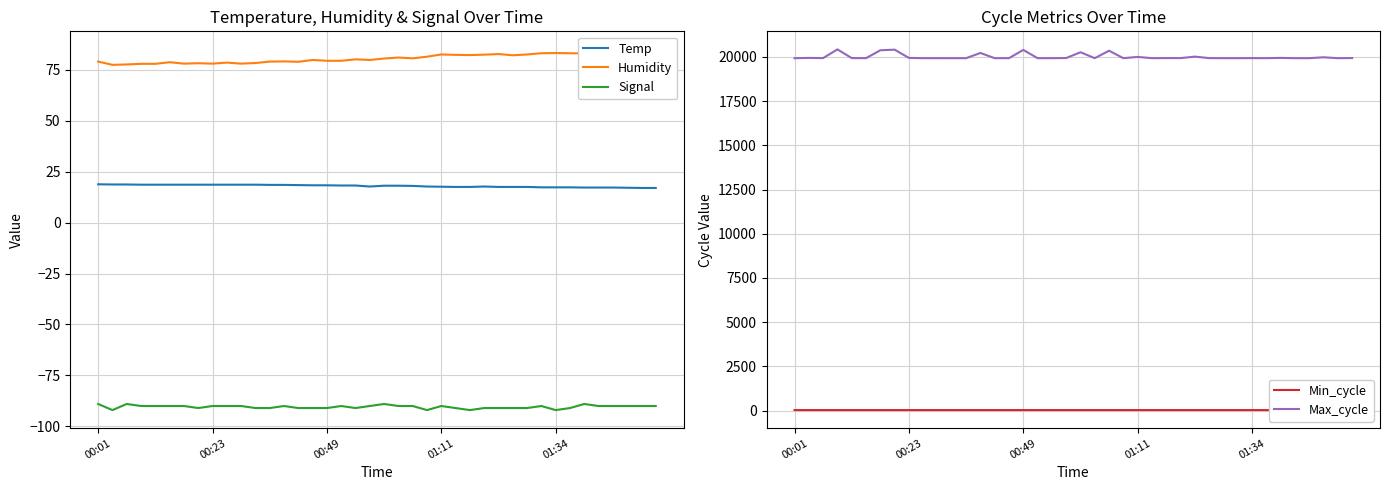

How many lines are shown in the chart?

5